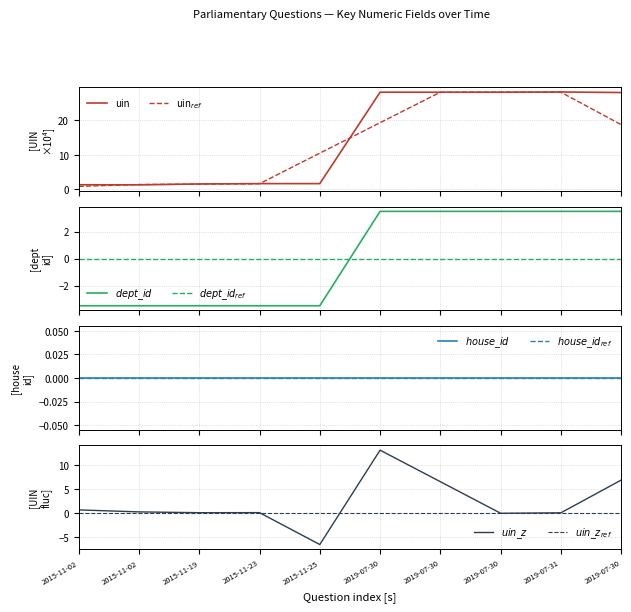

What is the minimum value for uin?

1.3